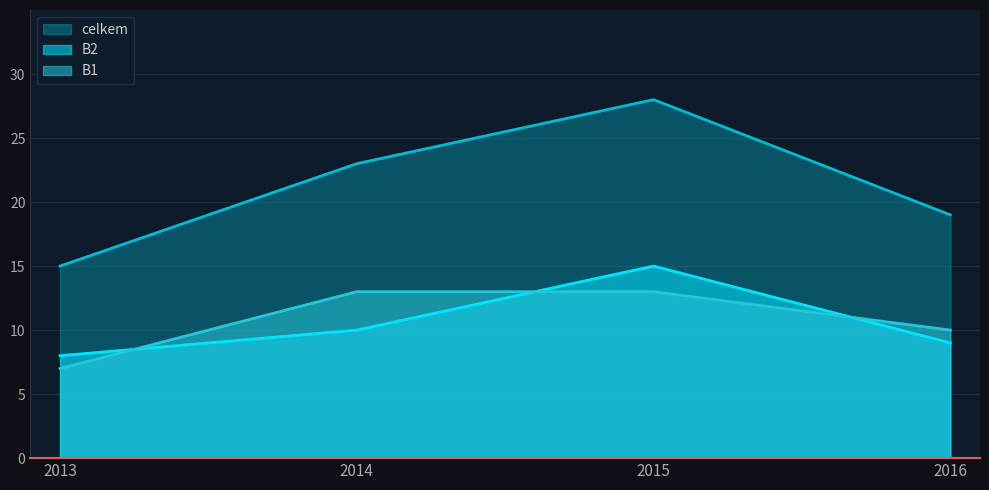

What is the difference between the highest and lowest values at 2013?

8